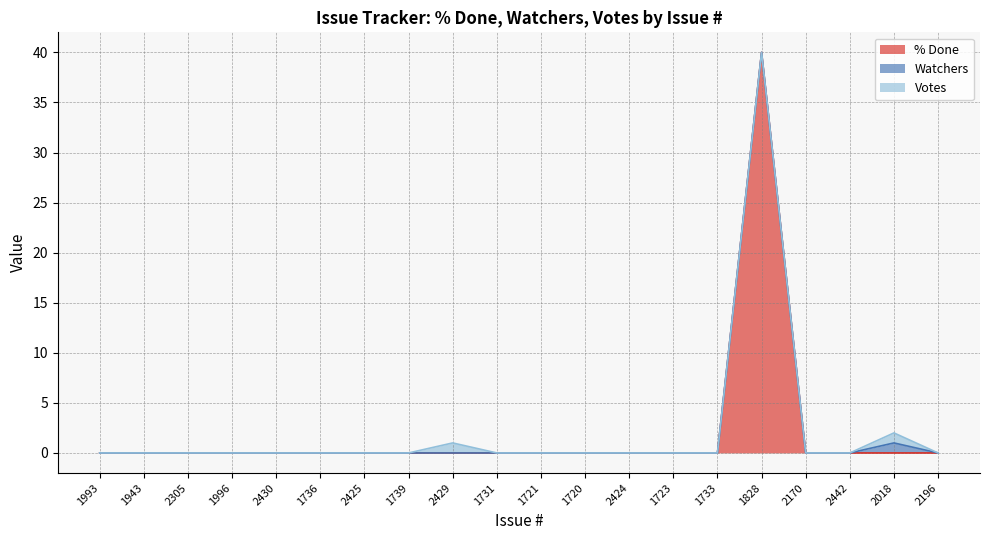

Rank the series at 2018 from lowest to highest value.

% Done, Watchers, Votes